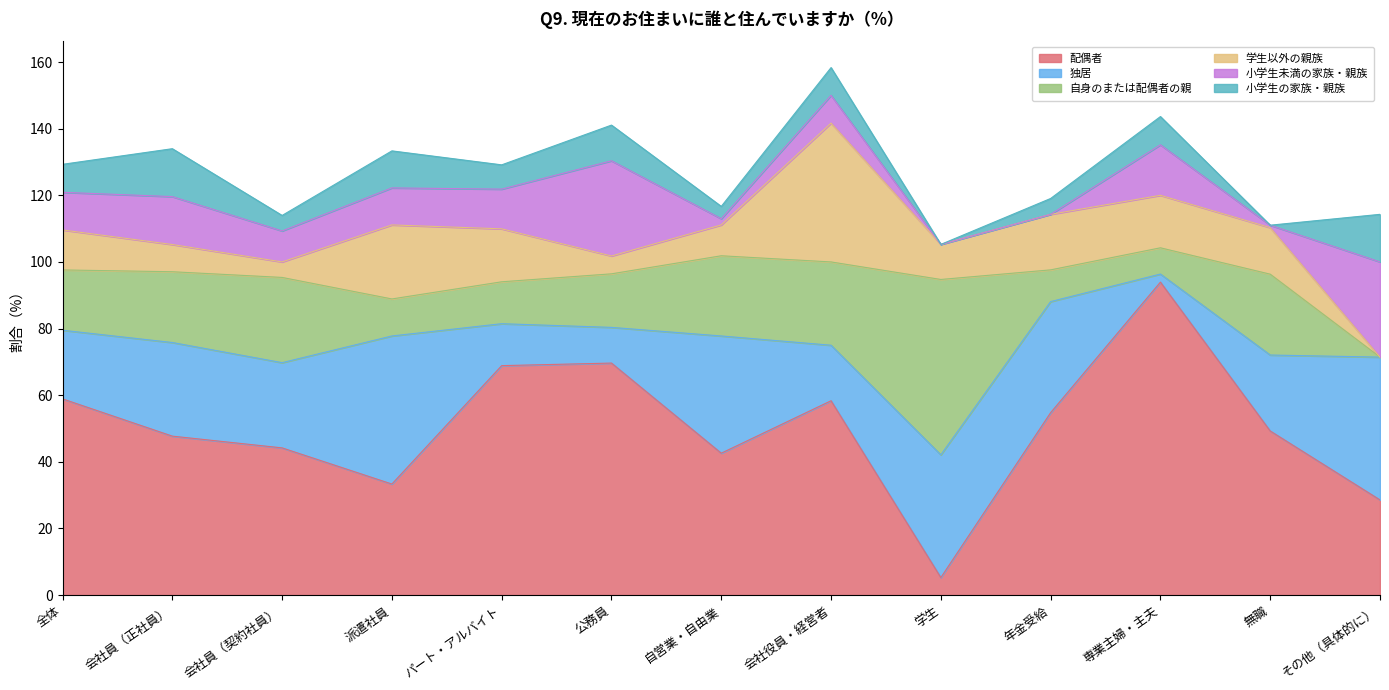

What are all the series names shown in the legend?

配偶者, 独居, 自身のまたは配偶者の親, 学生以外の親族, 小学生未満の家族・親族, 小学生の家族・親族